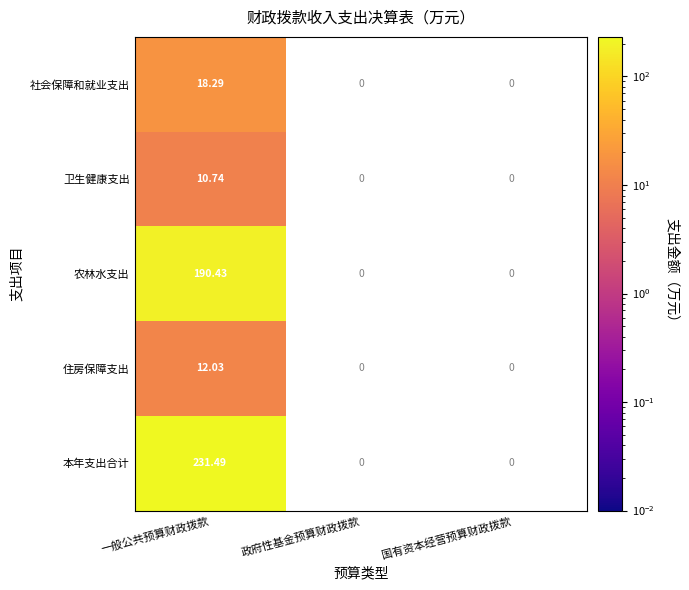

What is the maximum value shown in the chart?

231.5